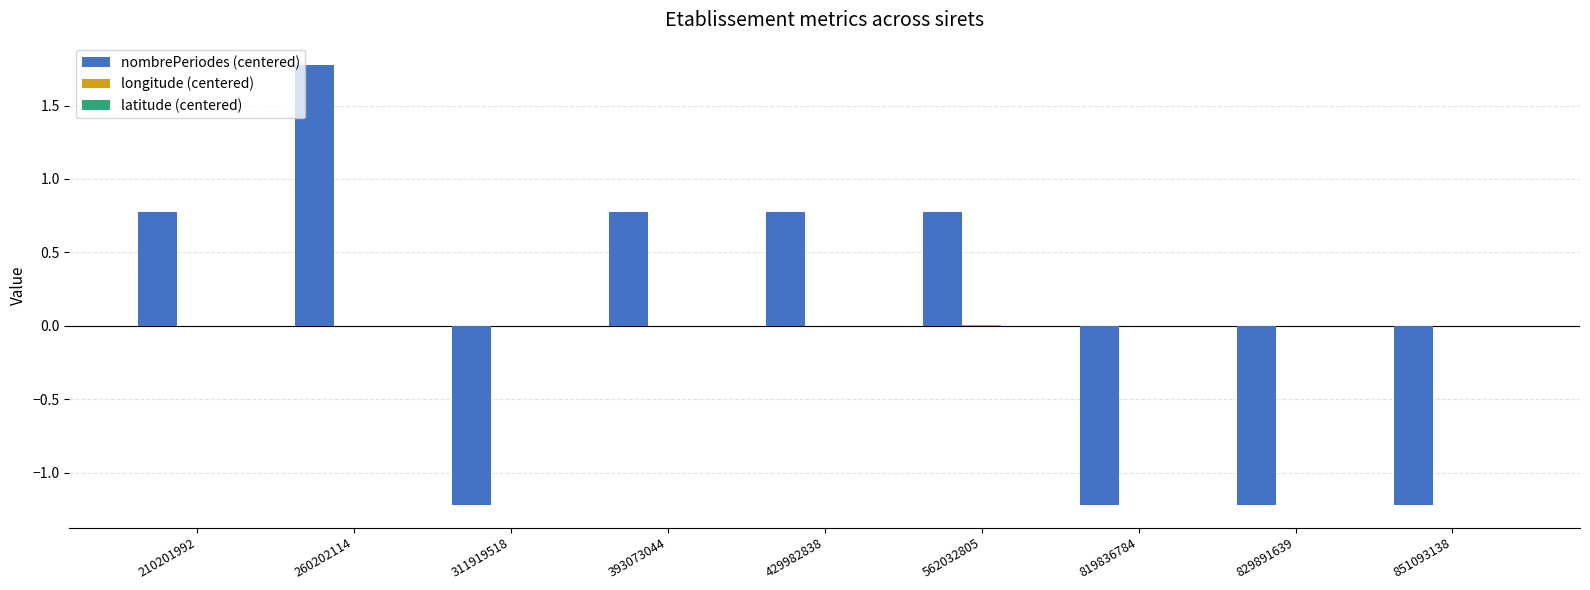

What is the spread (max minus min) of values at 210201992?

0.8